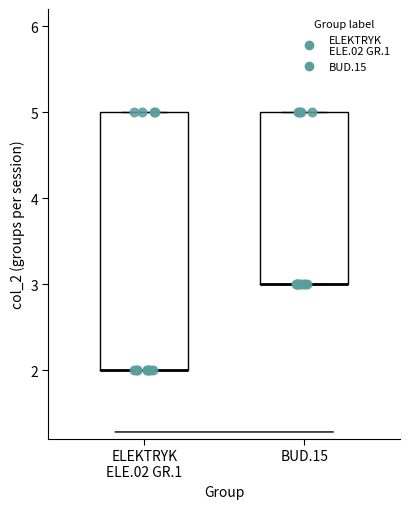

Reading left to right, read every box against the y-axis: the position of its median line, the range the box covers, and the ends of its whiskers. The values are not printed on the chart, so give them approximately, as read against the axis.

ELEKTRYK ELE.02 GR.1: median 2 (drawn on the box's lower edge), box 2 to 5, whiskers 2 to 5
BUD.15: median 3 (drawn on the box's lower edge), box 3 to 5, whiskers 3 to 5